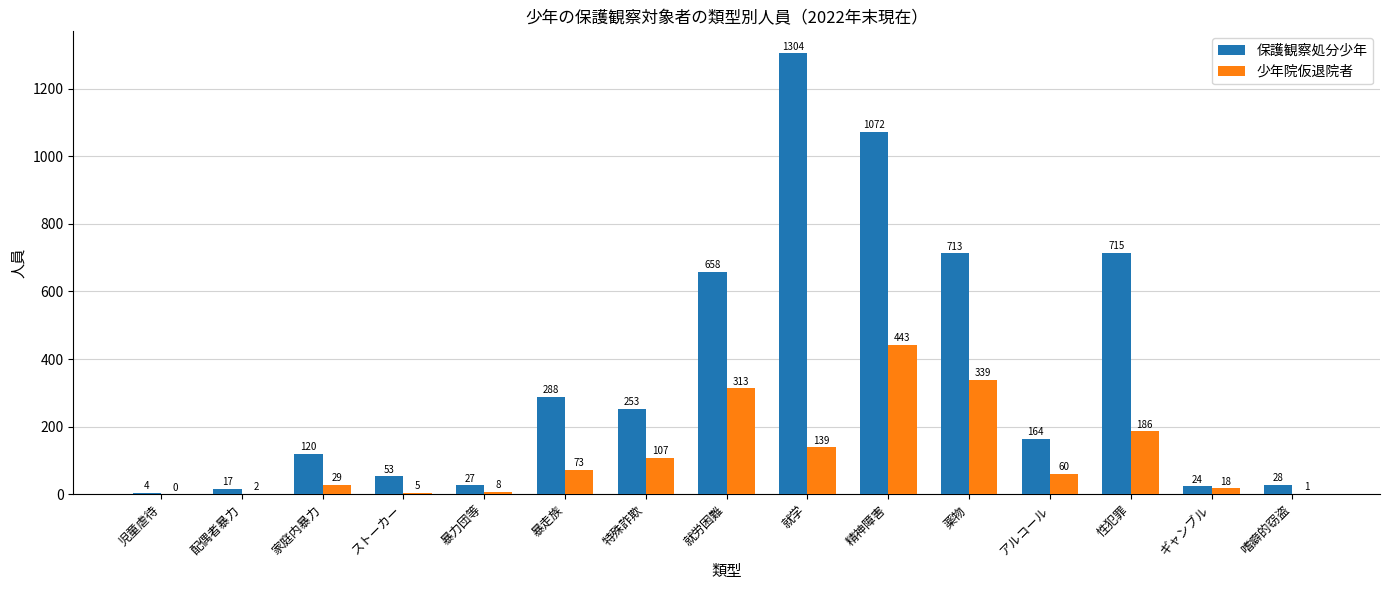

What is the greatest value displayed?

1304